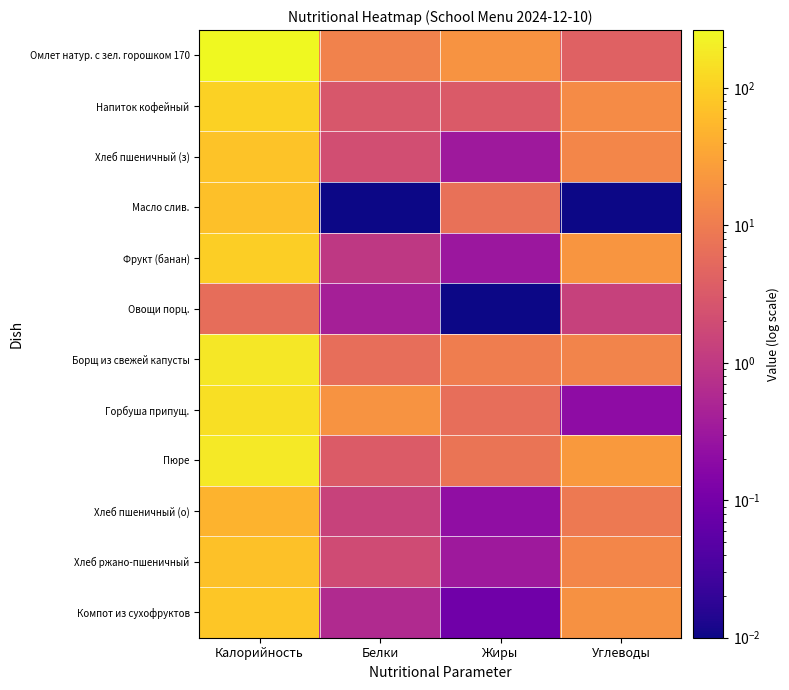

Reading left to right, extract all data points from this chart.

Омлет натур. с зел. горошком 170: Калорийность=263.8	Белки=12.1	Жиры=19.9	Углеводы=4.1
Напиток кофейный: Калорийность=105.0	Белки=2.9	Жиры=3.2	Углеводы=15.8
Хлеб пшеничный (з): Калорийность=71.7	Белки=2.1	Жиры=0.3	Углеводы=13.8
Масло слив.: Калорийность=66.0	Белки=0.0	Жиры=7.0	Углеводы=0.0
Фрукт (банан): Калорийность=96.0	Белки=1.0	Жиры=0.3	Углеводы=21.0
Овощи порц.: Калорийность=6.2	Белки=0.4	Жиры=0.0	Углеводы=1.3
Борщ из свежей капусты: Калорийность=172.7	Белки=6.5	Жиры=10.1	Углеводы=12.7
Горбуша припущ.: Калорийность=140.8	Белки=20.5	Жиры=6.3	Углеводы=0.2
Пюре: Калорийность=179.6	Белки=3.4	Жиры=7.8	Углеводы=23.8
Хлеб пшеничный (о): Калорийность=47.8	Белки=1.4	Жиры=0.2	Углеводы=9.2
Хлеб ржано-пшеничный: Калорийность=69.0	Белки=2.0	Жиры=0.3	Углеводы=13.8
Компот из сухофруктов: Калорийность=77.9	Белки=0.6	Жиры=0.1	Углеводы=18.5